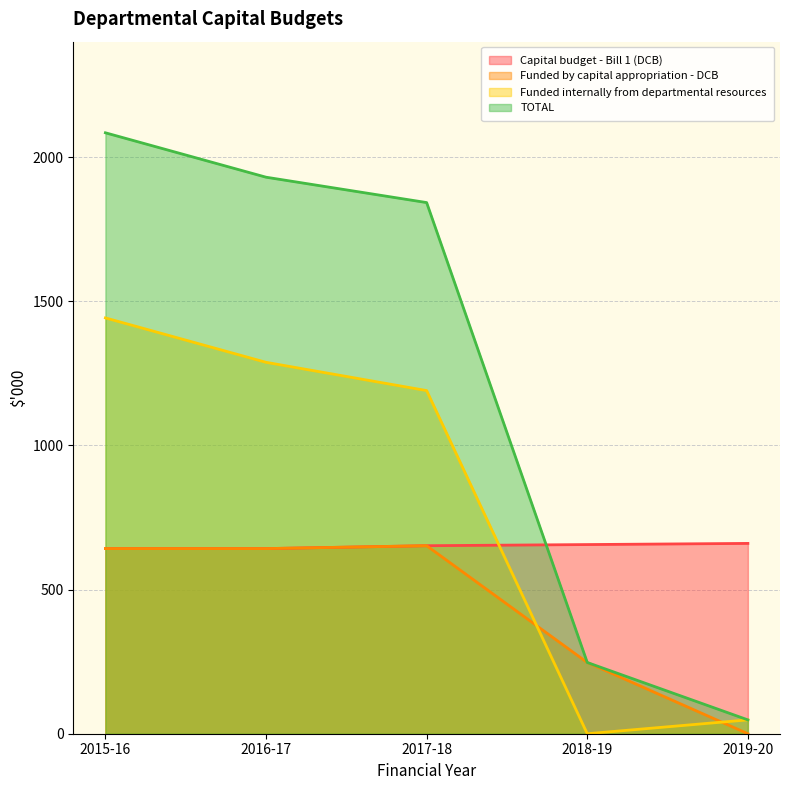

What is the sum of all Capital budget - Bill 1 (DCB) values?

3252